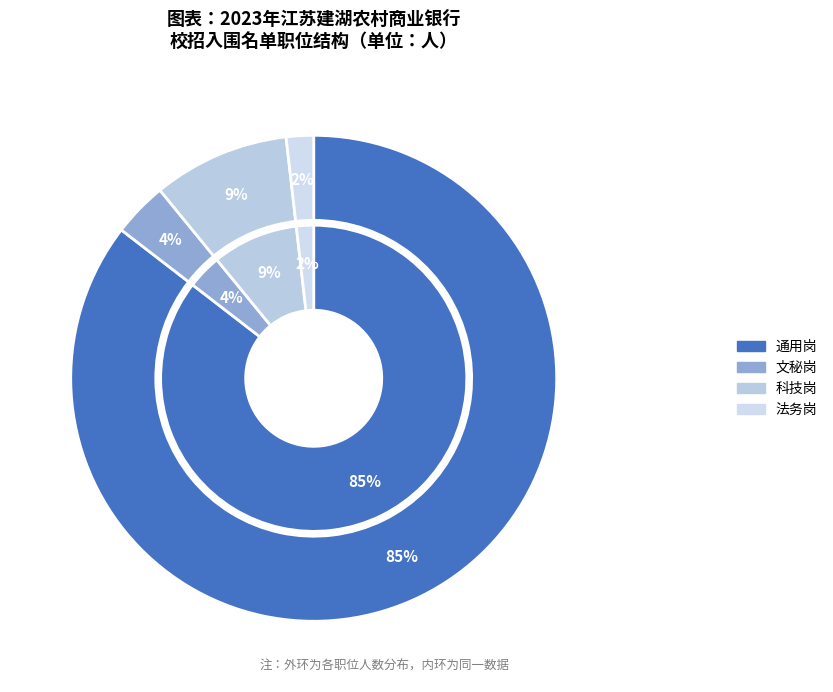

True or false: 科技岗 accounts for 1% of the total.

False